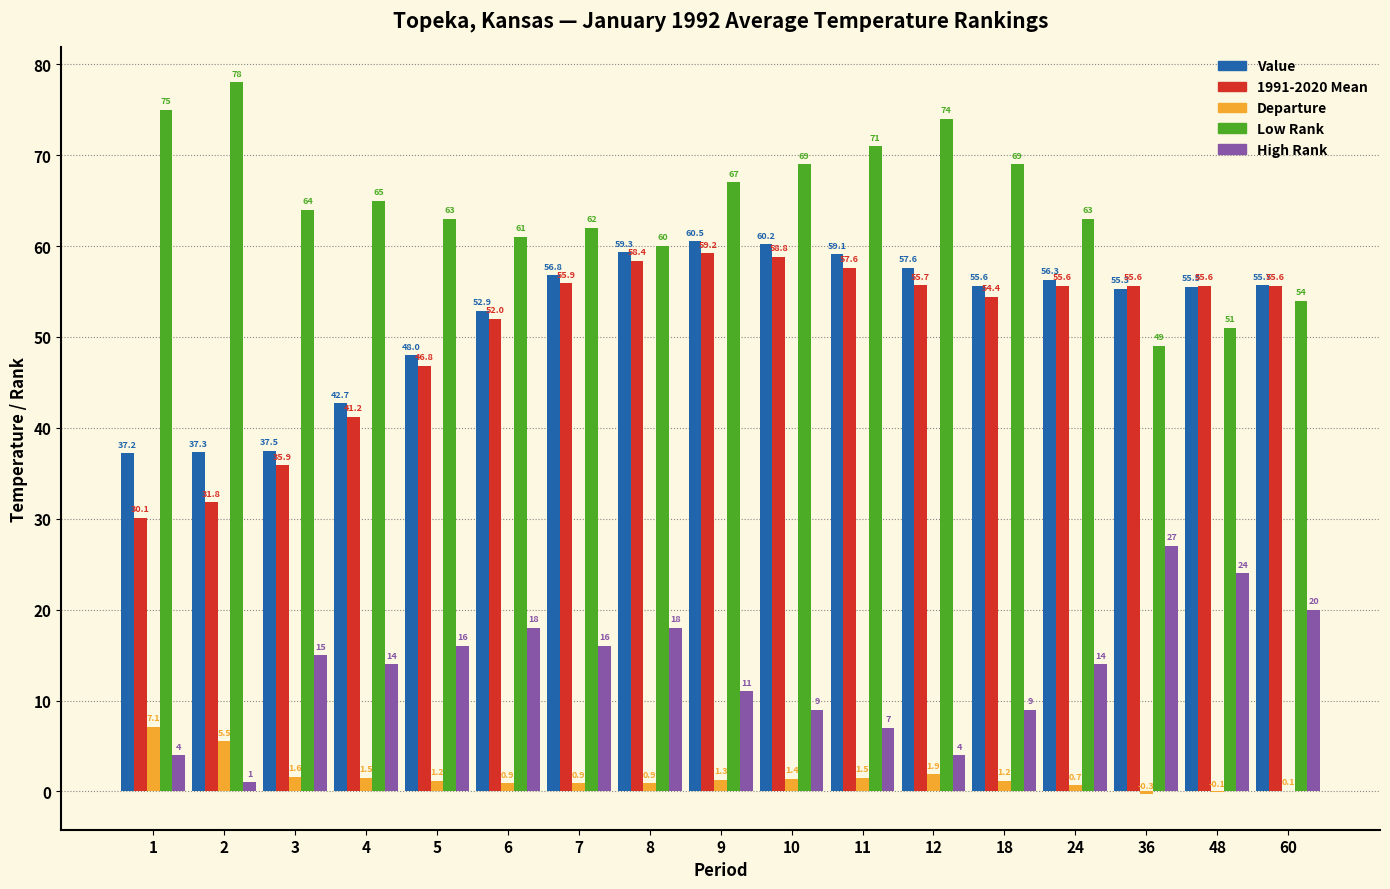

What is the difference between the High Rank values at 18 and 11?

2.0